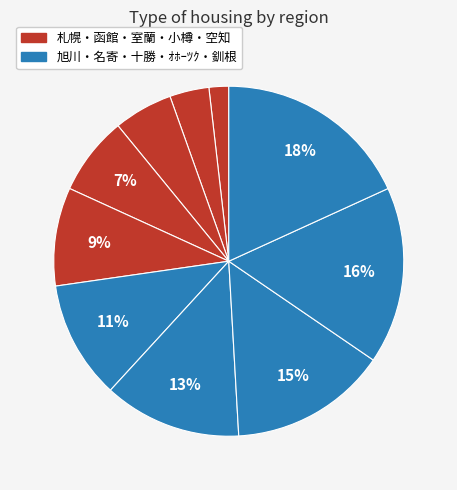

Count the number of slices in the pie.

10